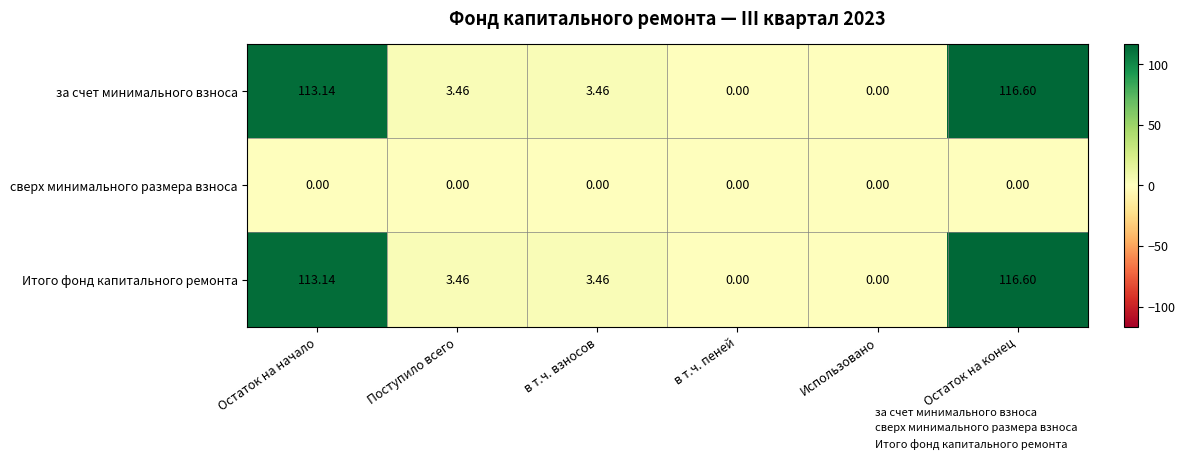

At which category is the sum across all series the highest?

Остаток на конец